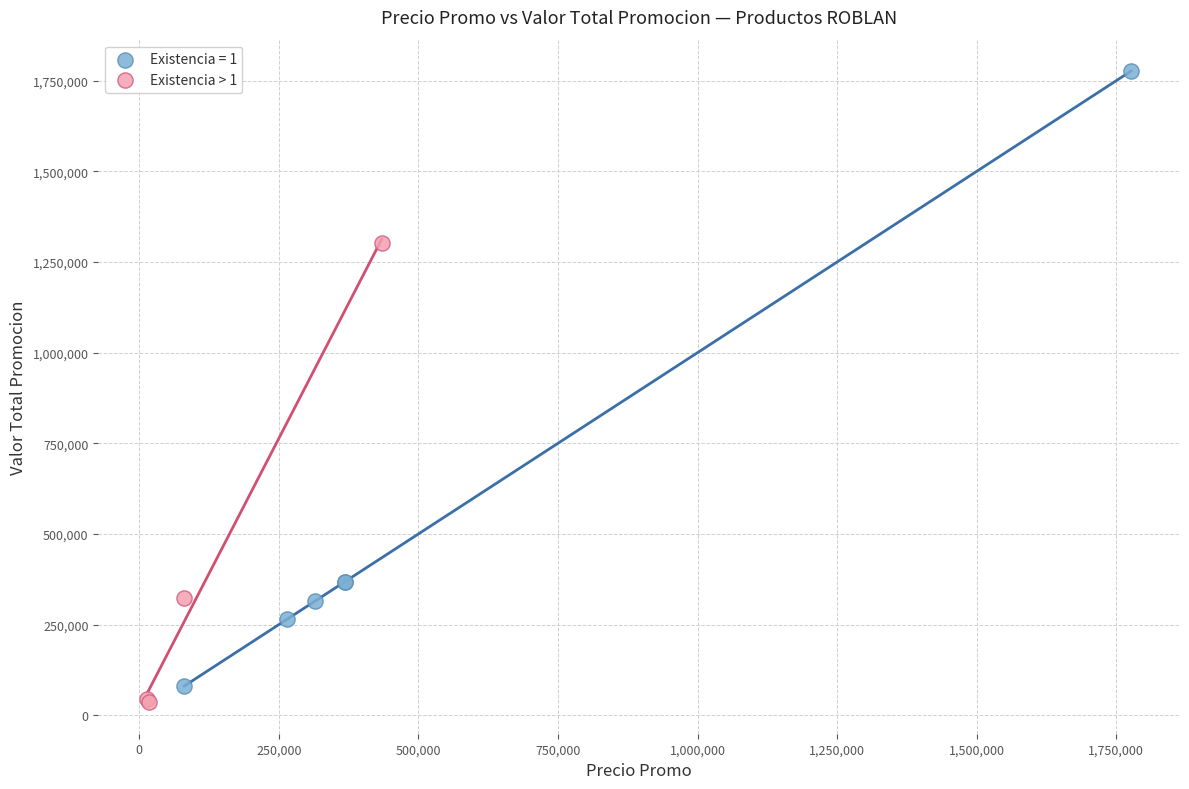

Which series contains the highest Y value?

Existencia = 1